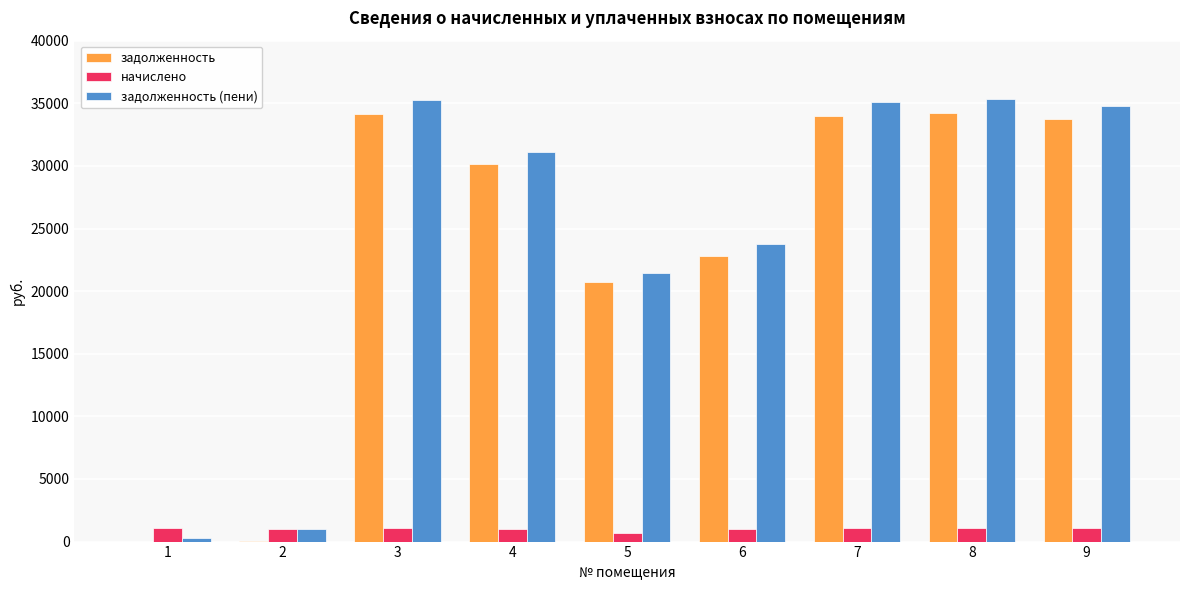

What is the spread (max minus min) of values at 2?

1023.0